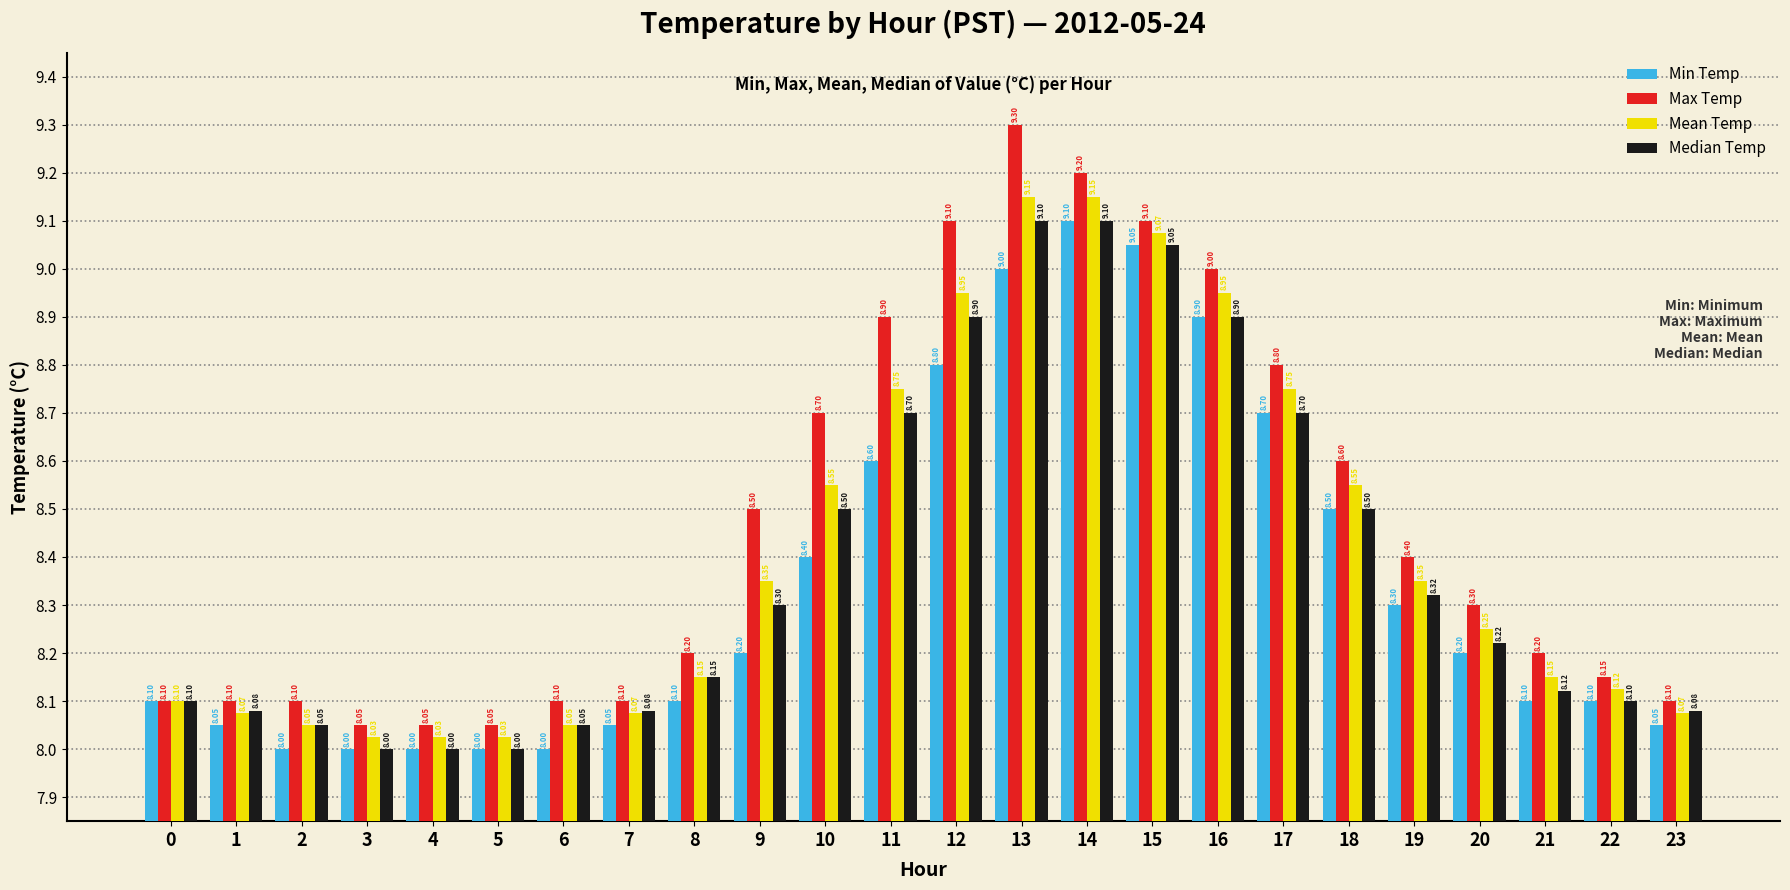

What is the value of the Min Temp bar at the 7th from the left?

8.0